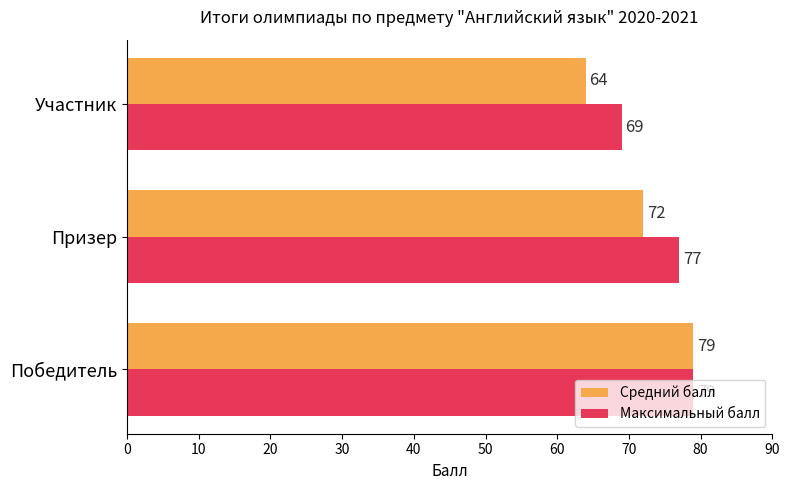

What is the difference between the maximum and minimum values in the Средний балл series?

15